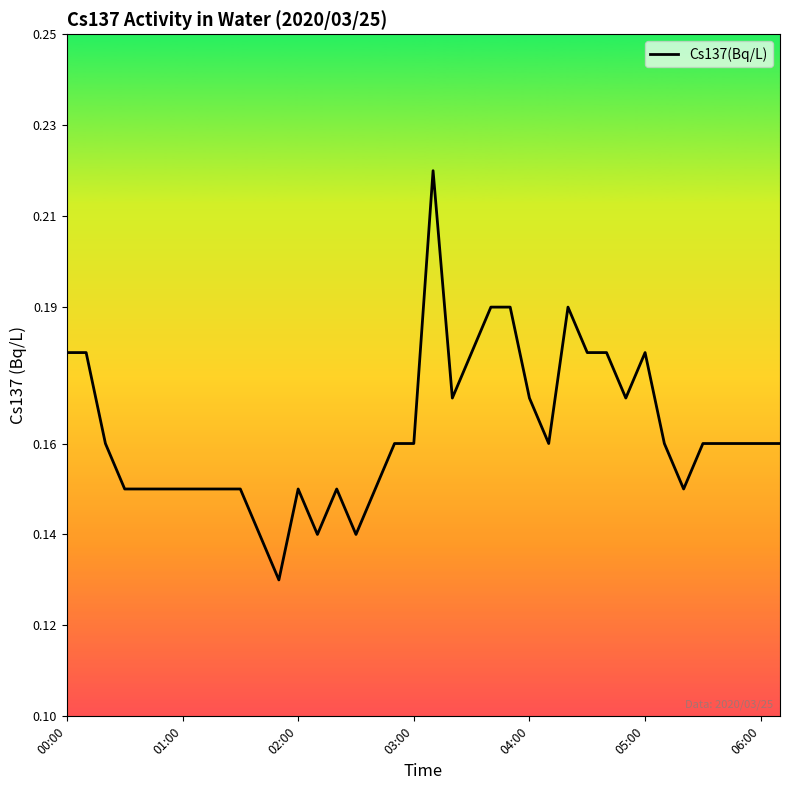

The value at 02:00 is 0.3. True or false?

False